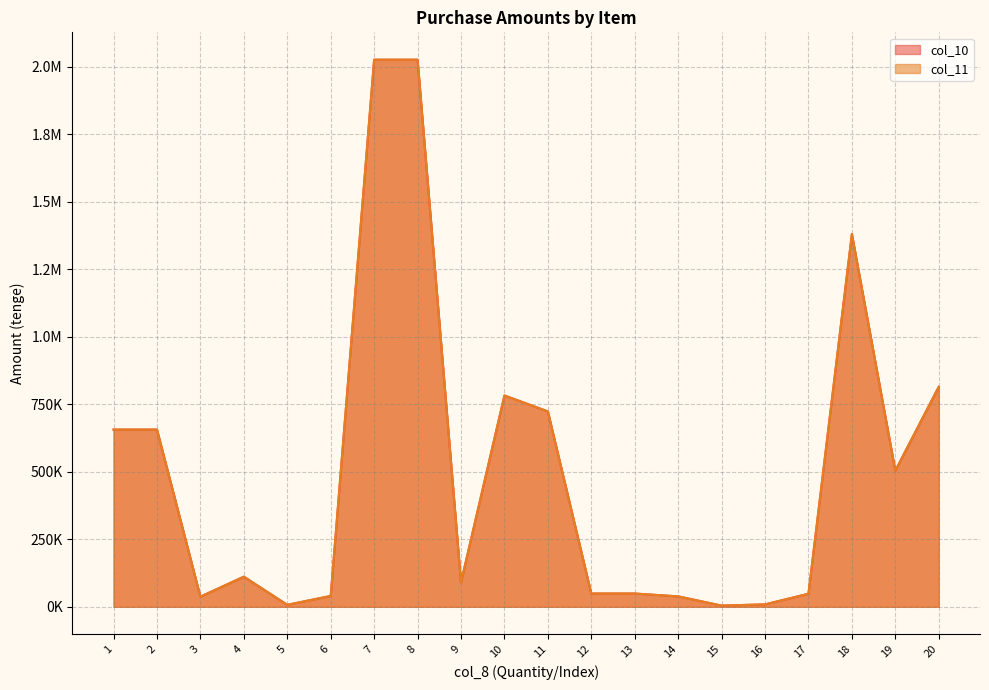

Is the value of col_10 at 3 greater than the value of col_11 at 3?

No